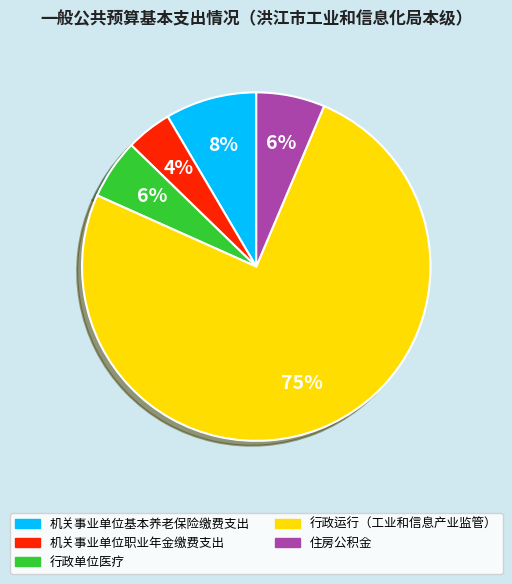

To the nearest percent, what portion does 机关事业单位职业年金缴费支出 represent?

4%